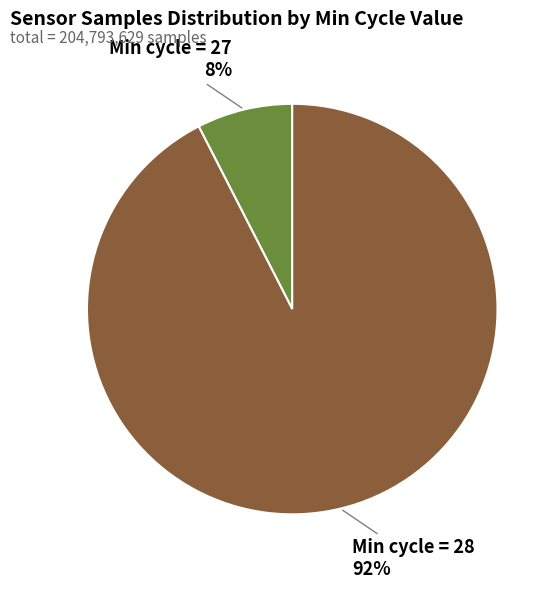

To the nearest percent, what percentage of the pie is Min cycle = 28?

92%